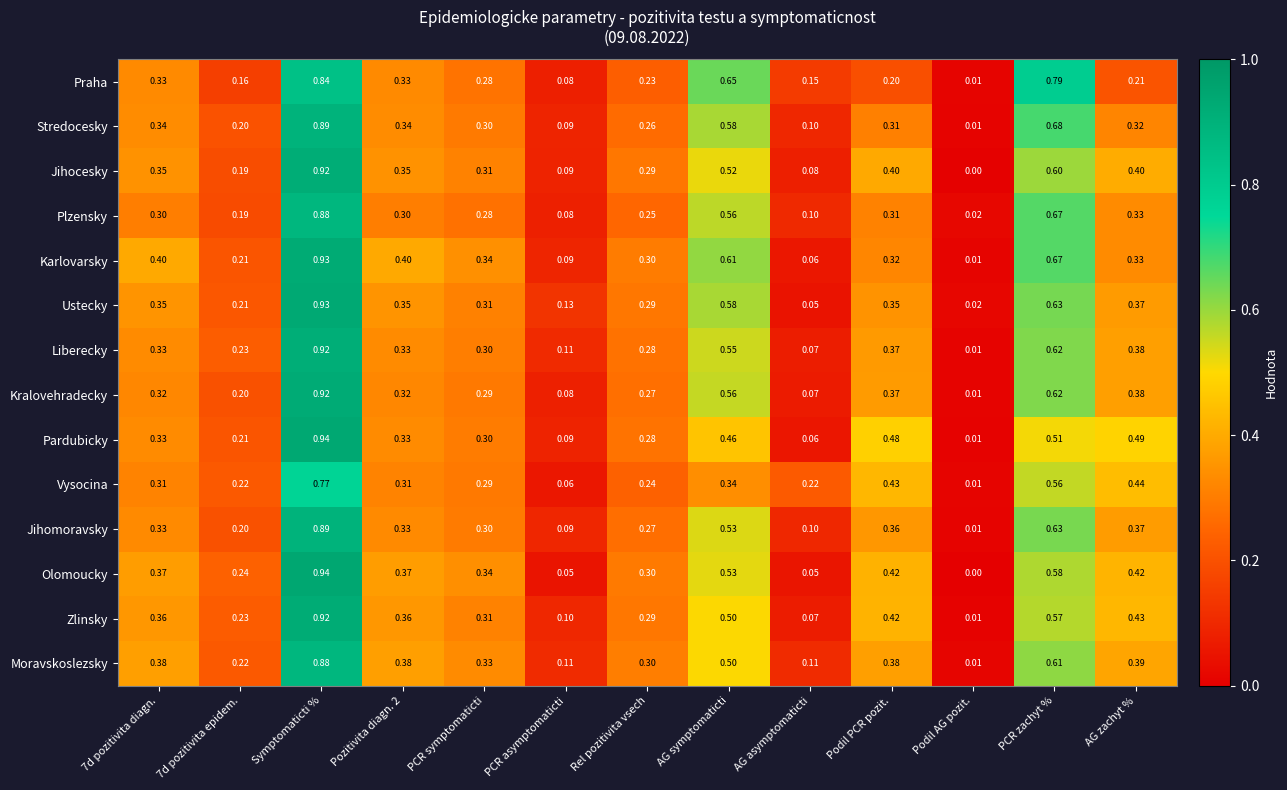

Where is Pardubicky nearest to the value 0?

Podil AG pozit.